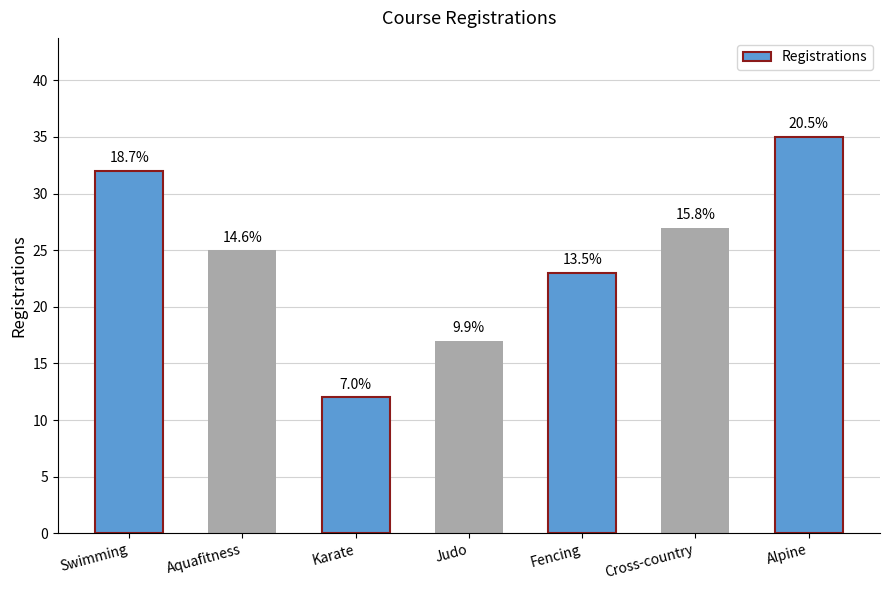

How many bars are there in total?

7